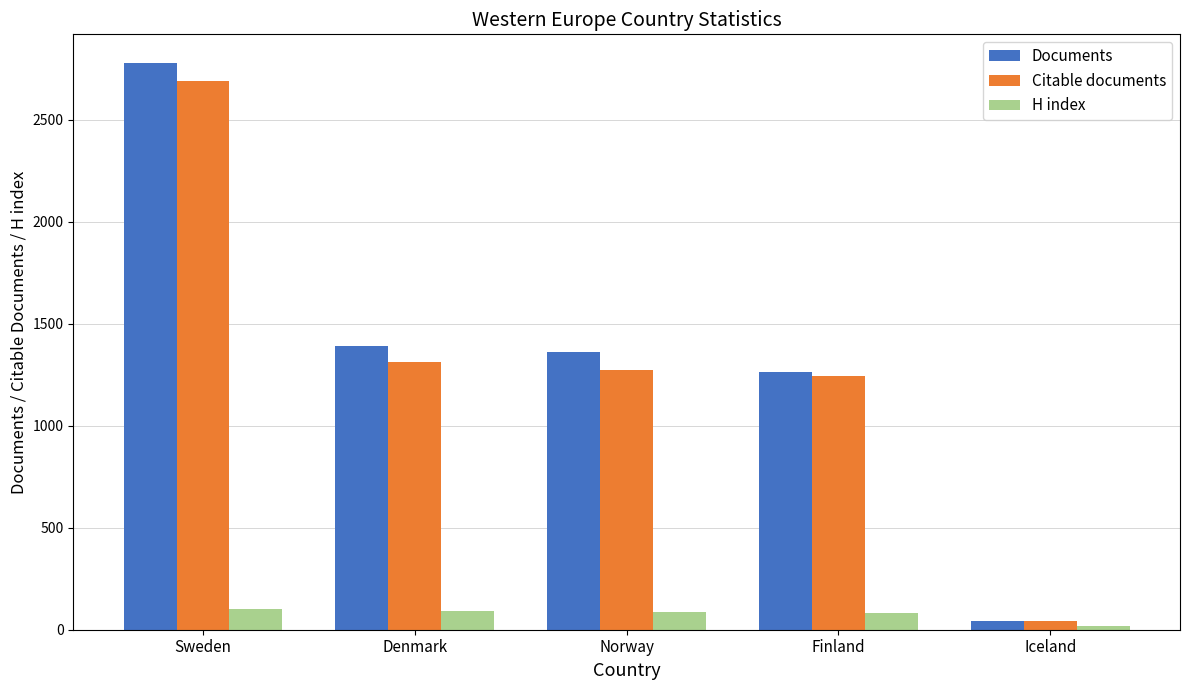

At how many categories does at least one series exceed 2079?

1